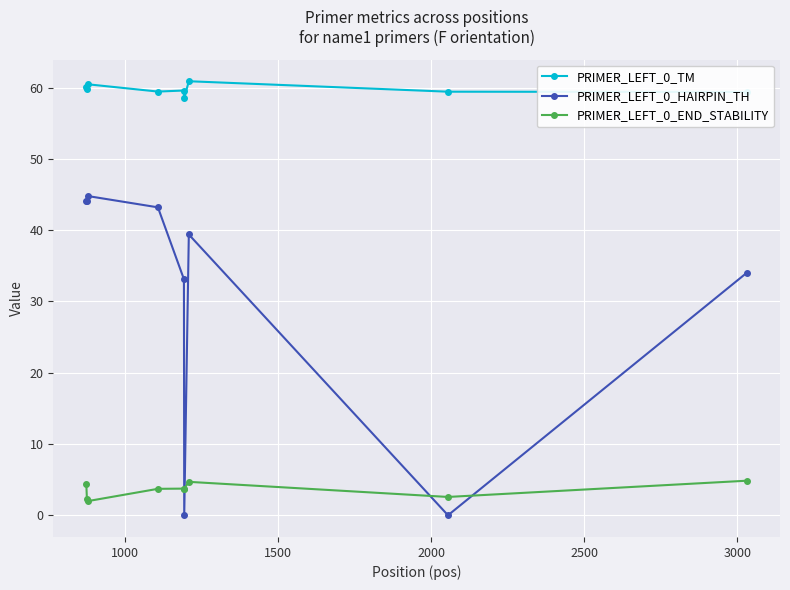

Rank the series by their maximum value, from highest to lowest.

PRIMER_LEFT_0_TM, PRIMER_LEFT_0_HAIRPIN_TH, PRIMER_LEFT_0_END_STABILITY